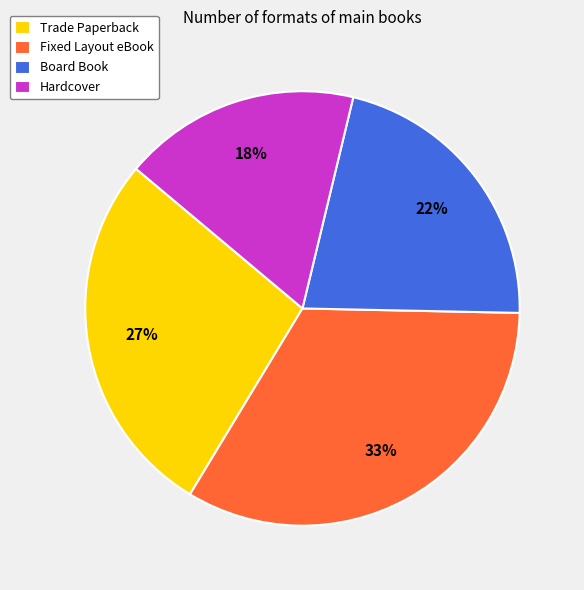

Does Board Book represent more than half of the total?

No